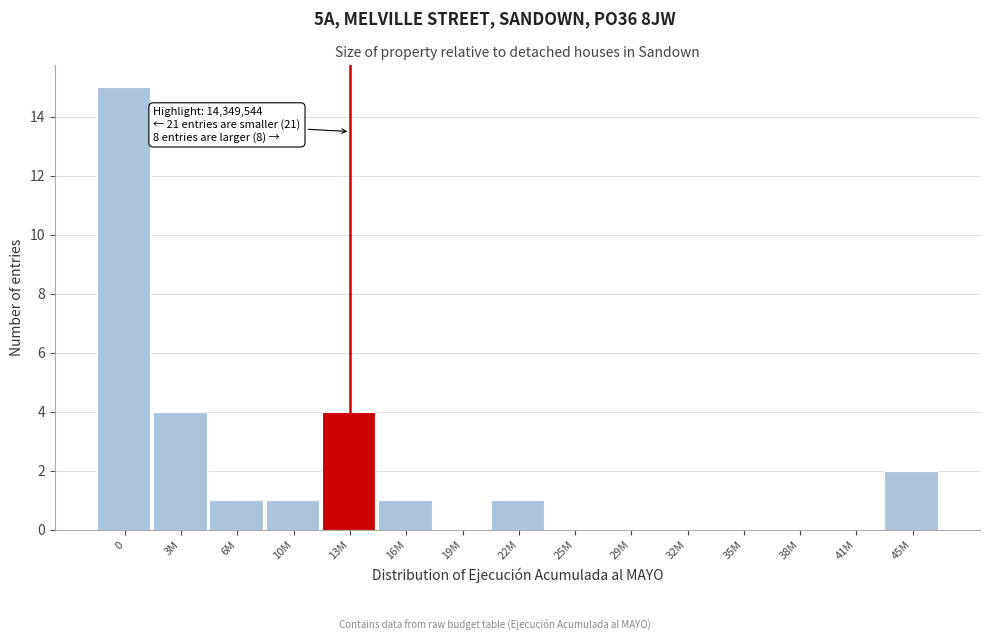

Reading left to right, what are all the values shown in this chart?

0=15	3M=4	6M=1	10M=1	13M=4	16M=1	19M=0	22M=1	25M=0	29M=0	32M=0	35M=0	38M=0	41M=0	45M=2